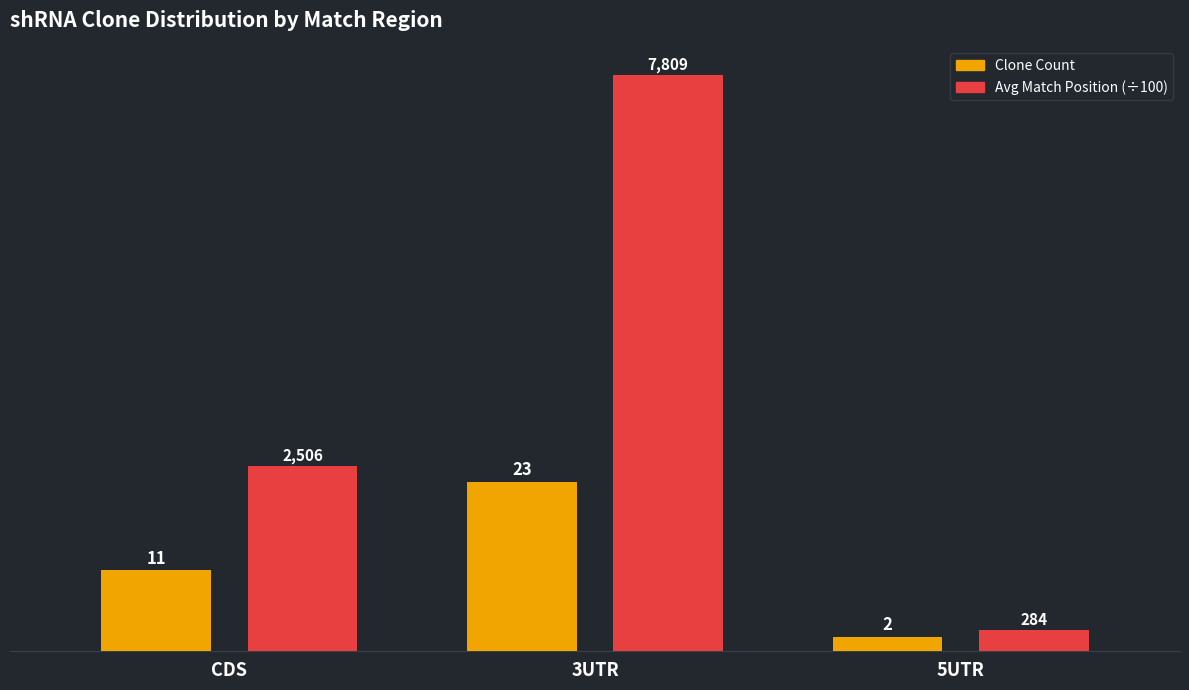

How many groups of bars are there?

3